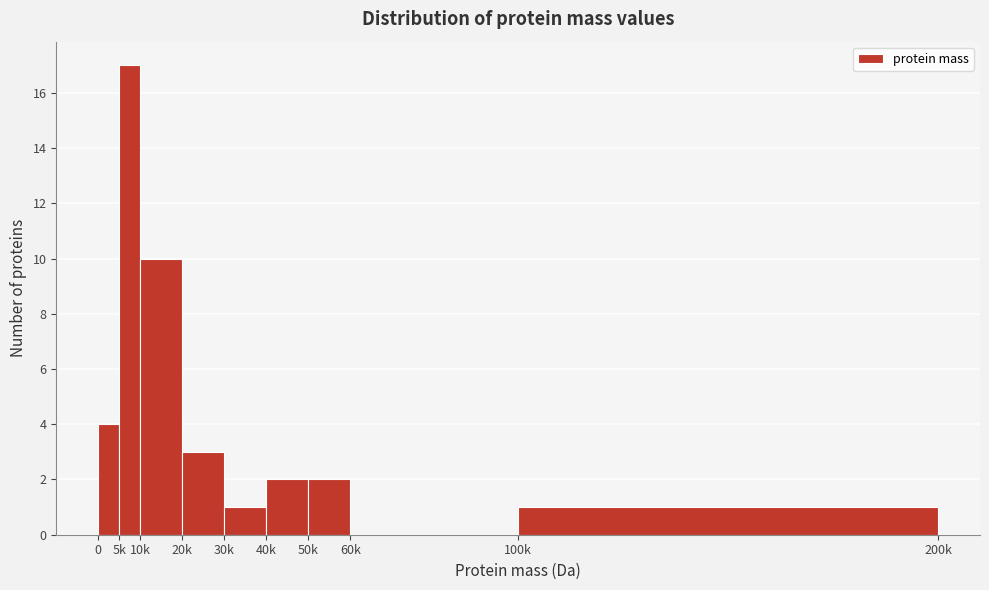

Reading right to left, extract all data points from this chart.

100k=1	60k=0	50k=2	40k=2	30k=1	20k=3	10k=10	5k=17	0=4